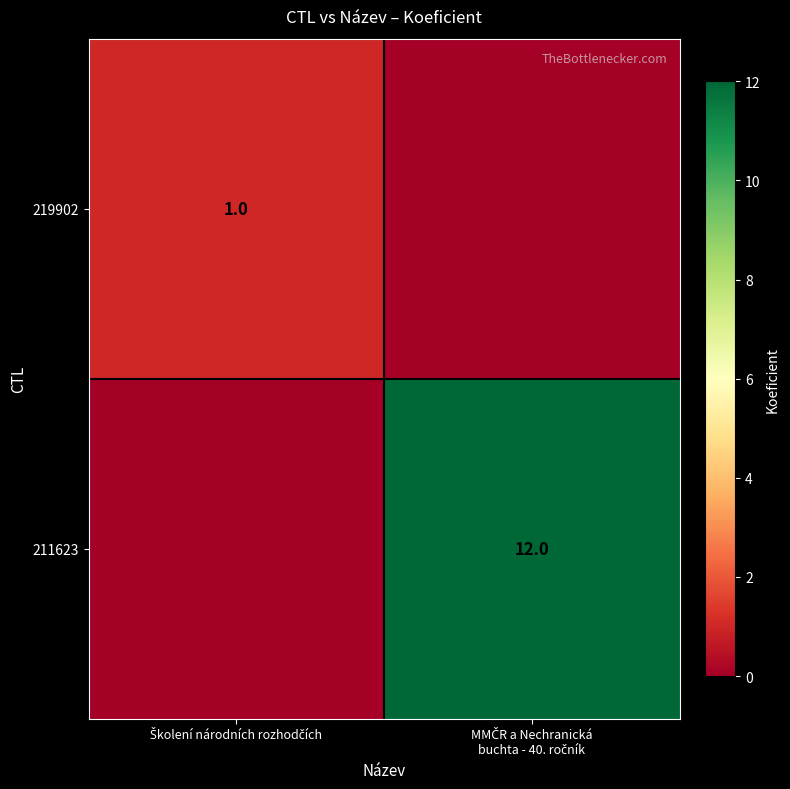

Between Školení národních rozhodčích and MMČR a Nechranická buchta - 40. ročník, which series saw the biggest shift?

211623